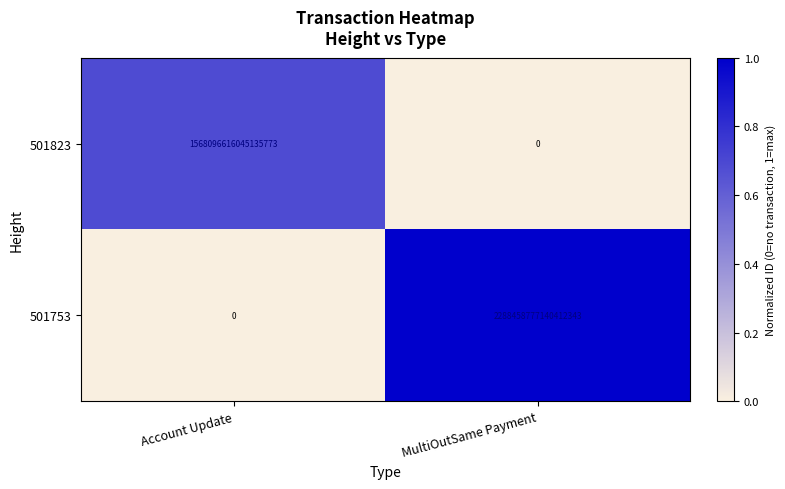

Which label corresponds to the largest value in the chart?

MultiOutSame Payment